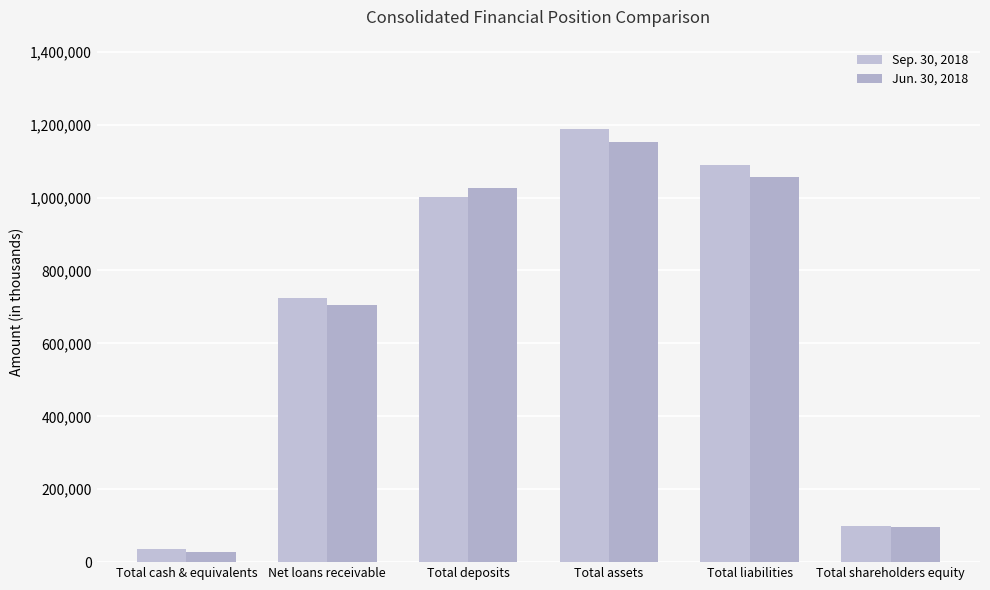

What is the difference between the highest and lowest values at Total shareholders equity?

3450